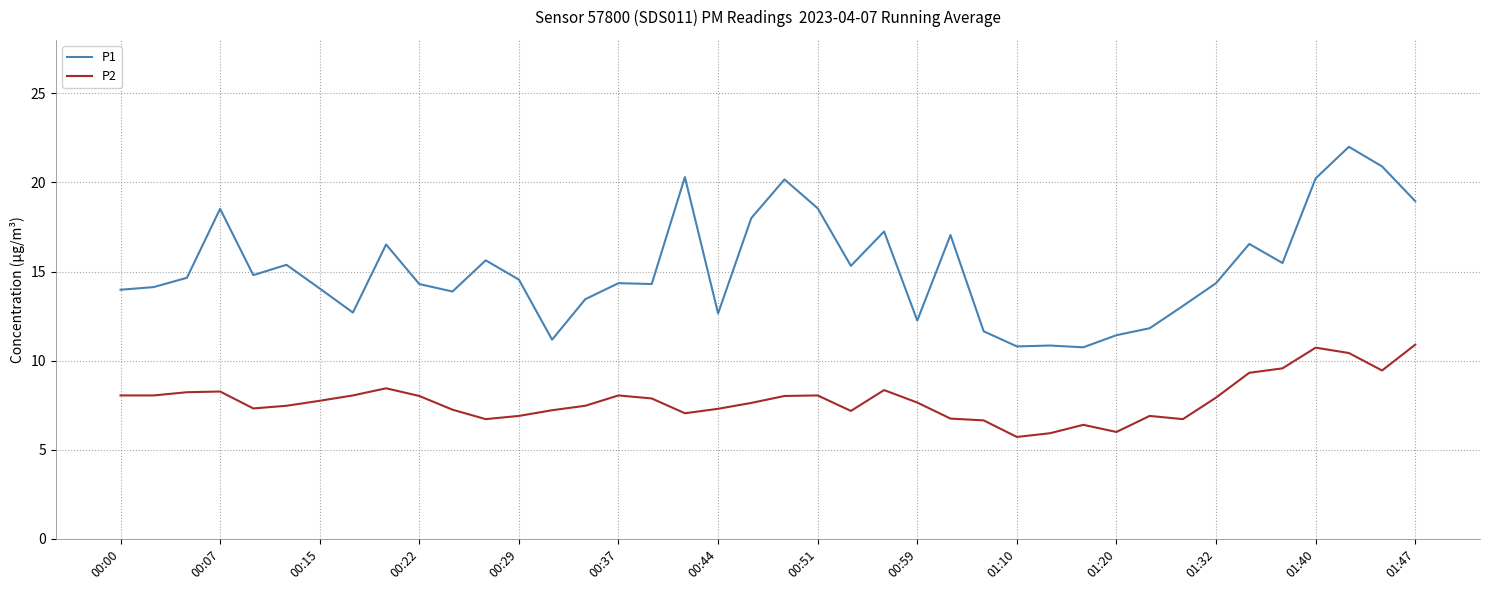

What is the maximum value shown in the chart?

22.0